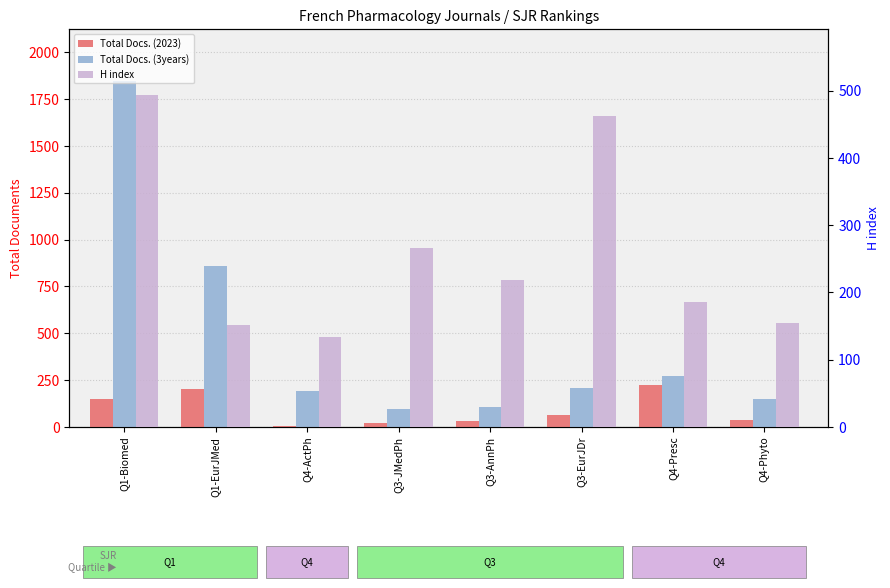

What position from the right is Q4-Phyto?

1